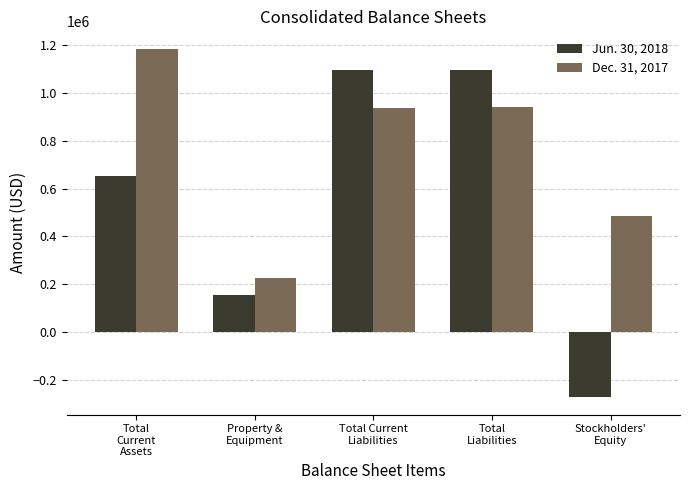

What is the spread (max minus min) of values at Stockholders'
Equity?

756056